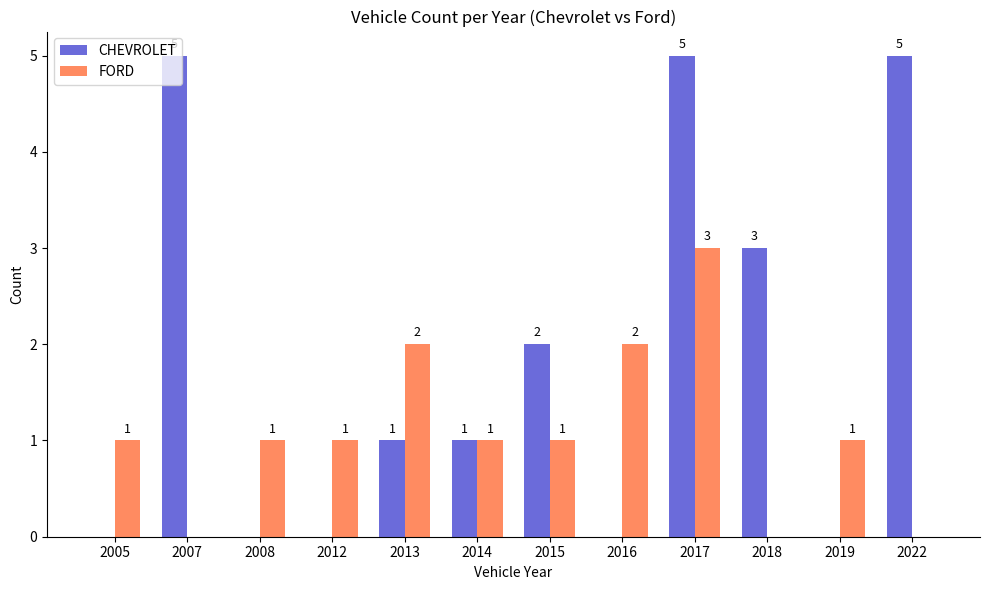

What is the difference between the CHEVROLET values at 2022 and 2008?

5